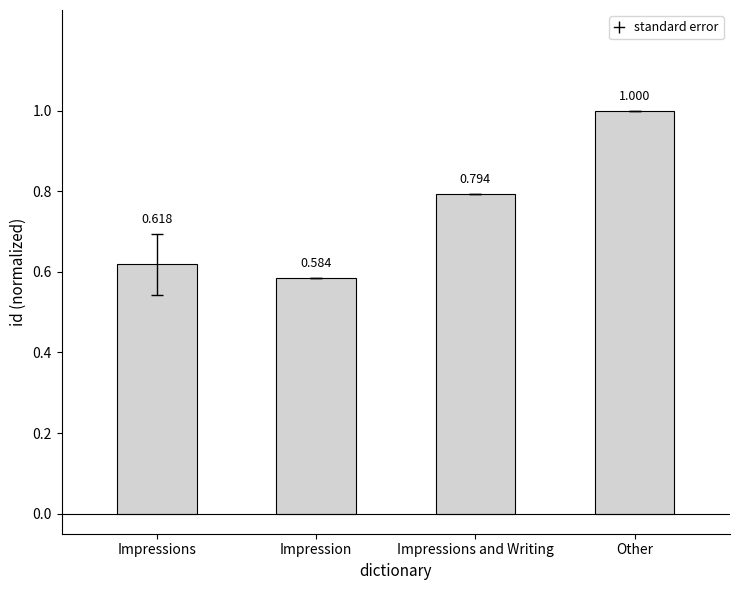

Are the bars grouped side by side (vs. stacked)?

No